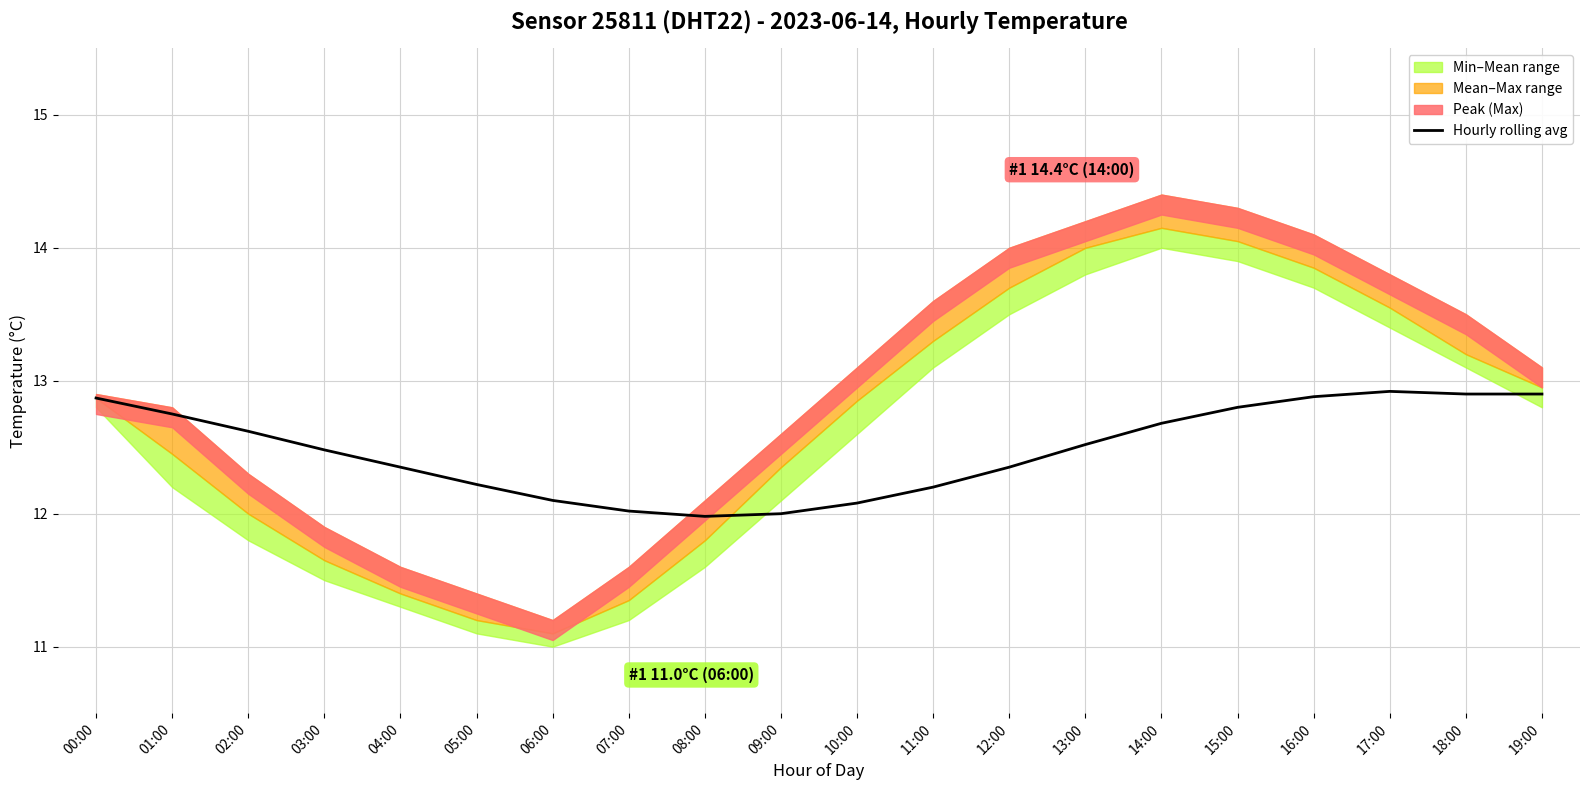

The value of Hourly rolling avg at 03:00 is 21.9. True or false?

False